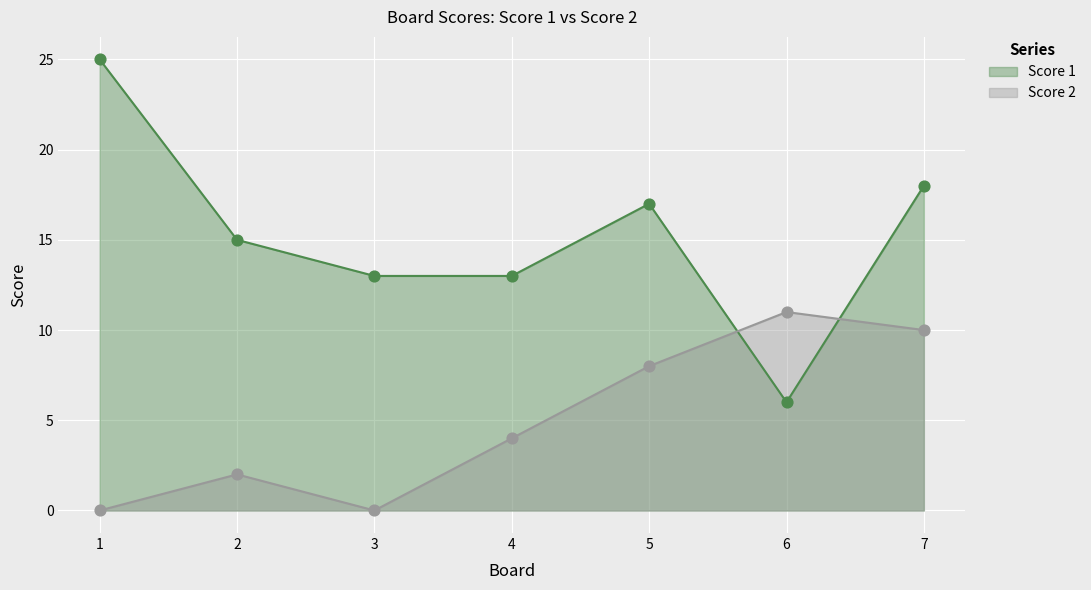

Which series has the widest spread of Y values?

Score 1